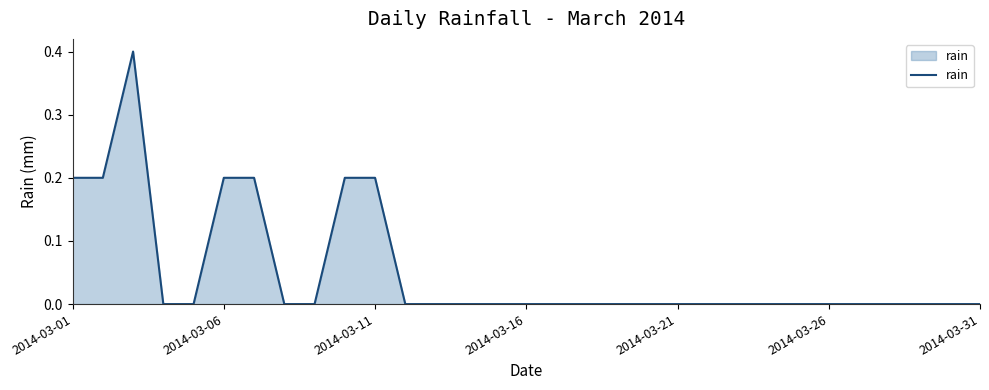

What is the difference between the maximum and minimum values?

0.4